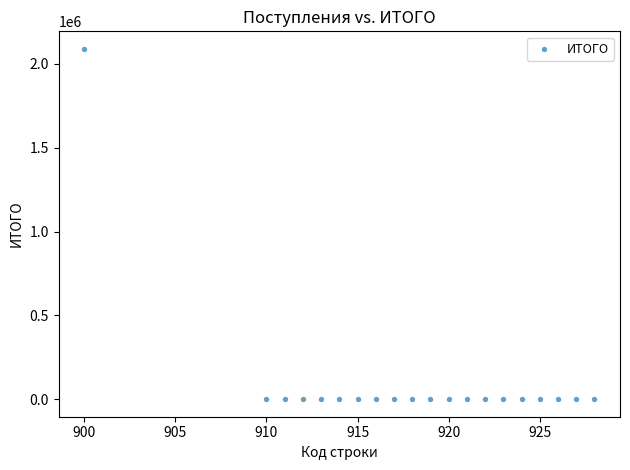

What is the range of X values (max minus min)?

28.0